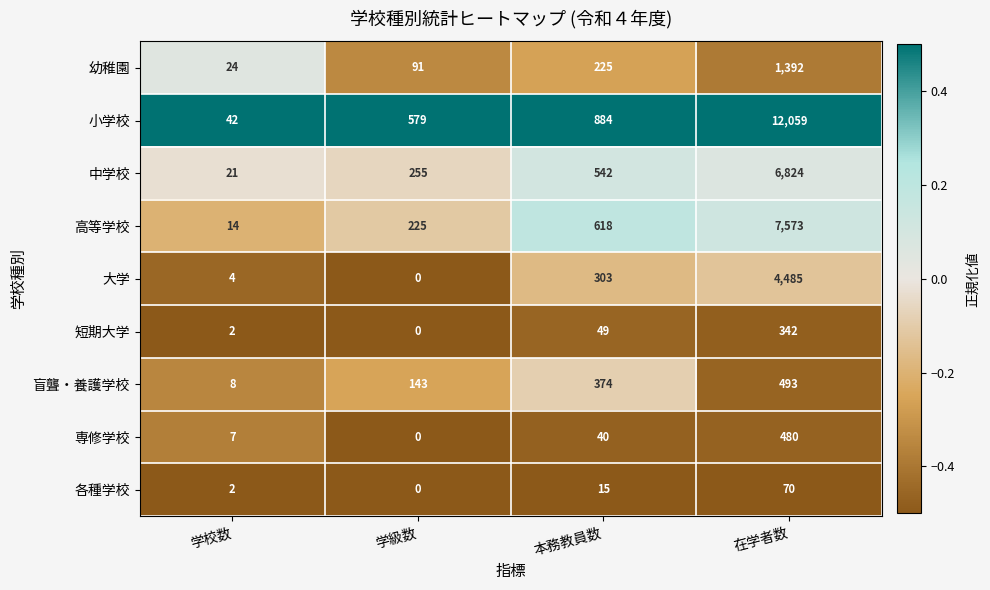

The value of 幼稚園 at 在学者数 is 554. True or false?

False